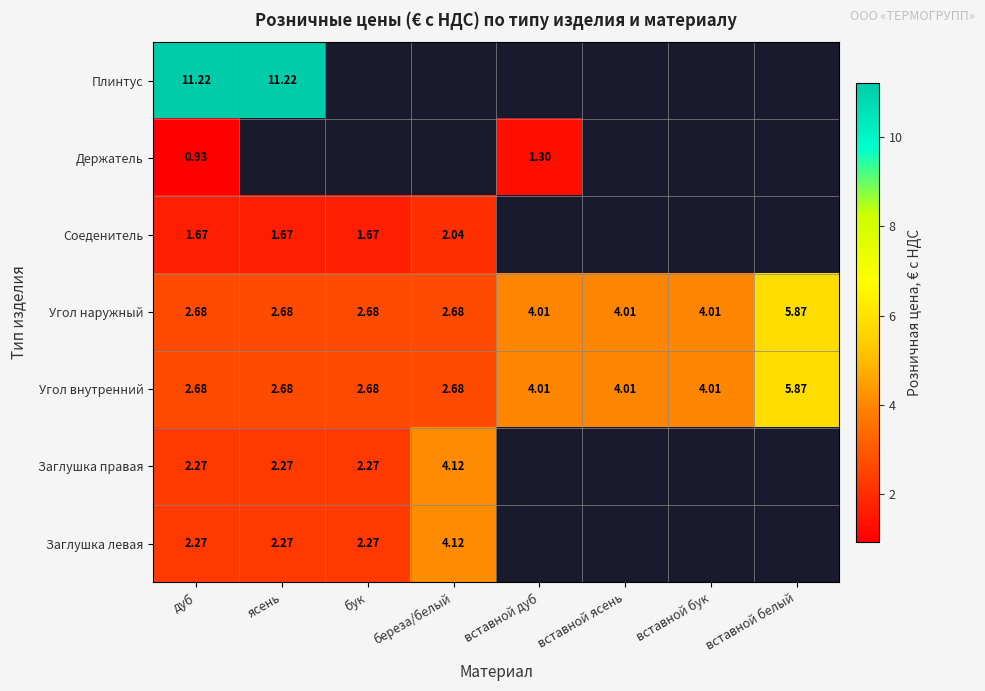

Is the value of Заглушка правая at дуб greater than the value of Угол наружный at ясень?

No